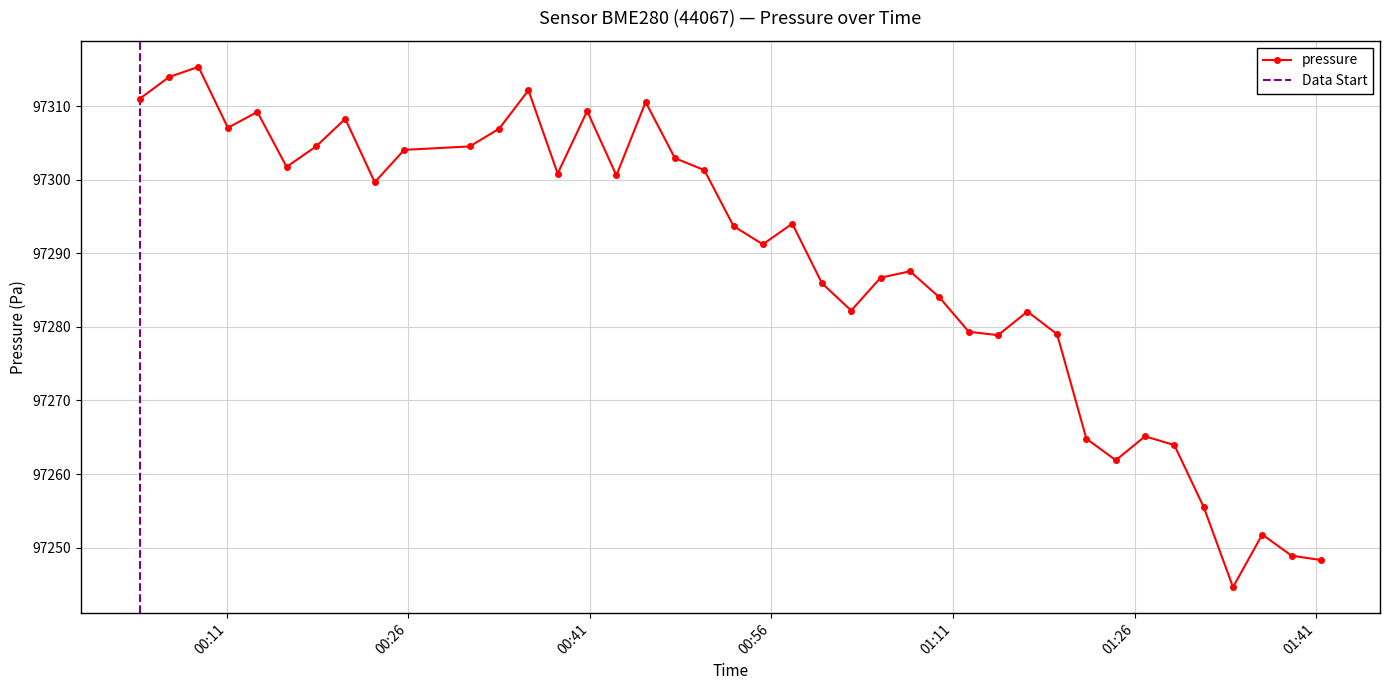

True or false: humidity and temperature intersect in this chart.

False